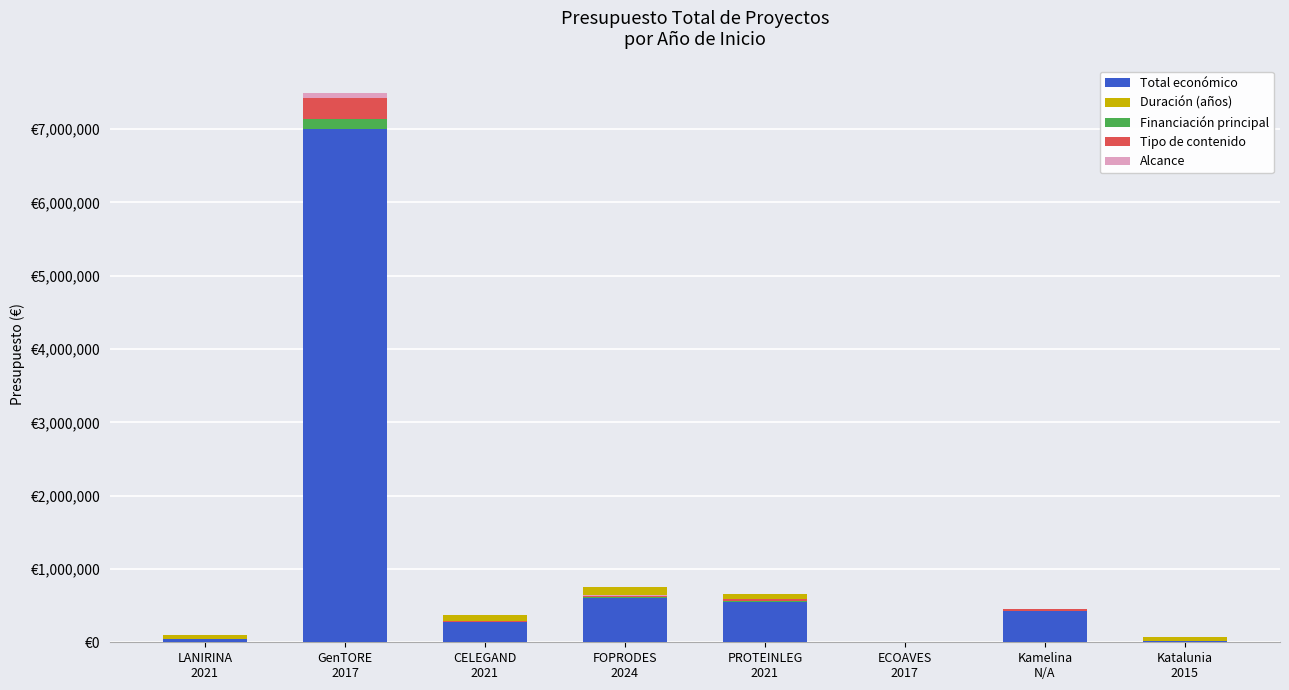

What value does the Duración (años) series have at PROTEINLEG
2021?

100000.0